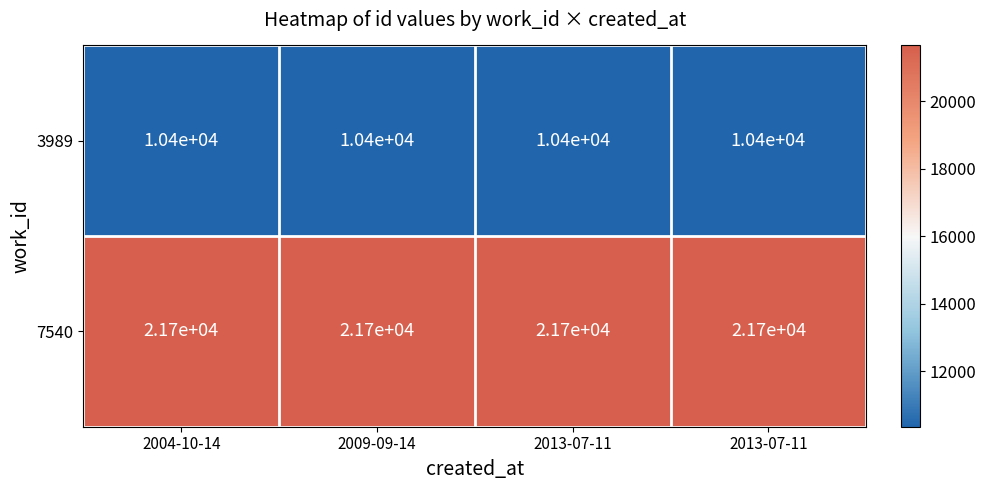

What is the maximum value shown in the chart?

21700